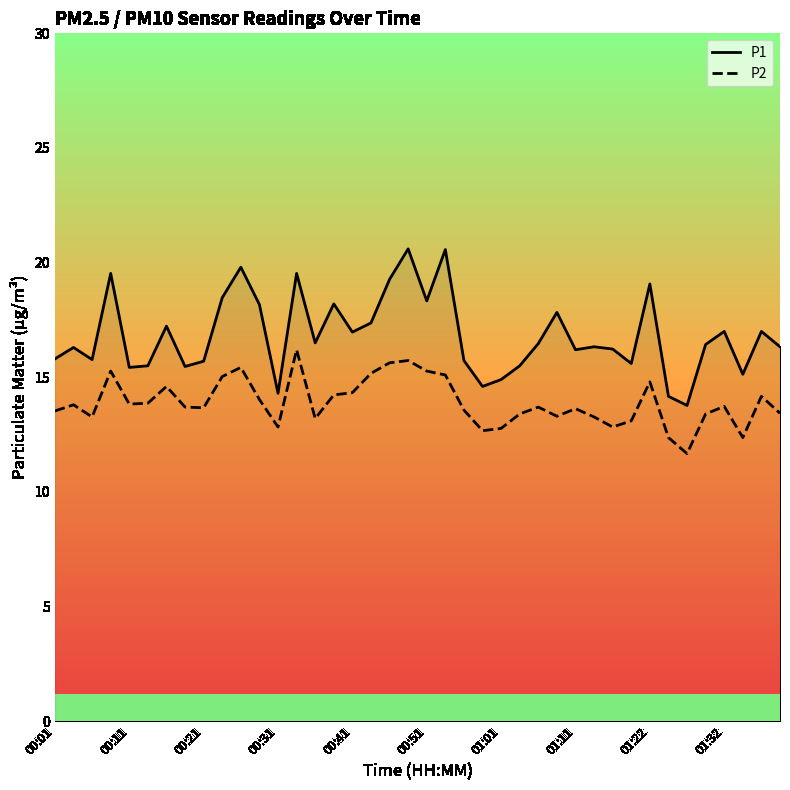

What is the smallest value displayed?

11.7